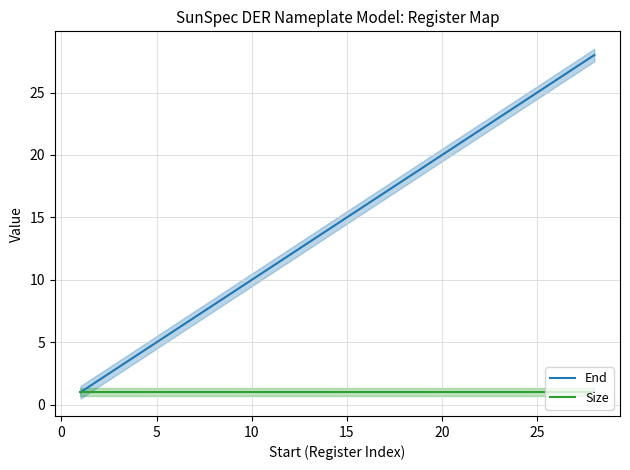

What is the minimum value shown in the chart?

1